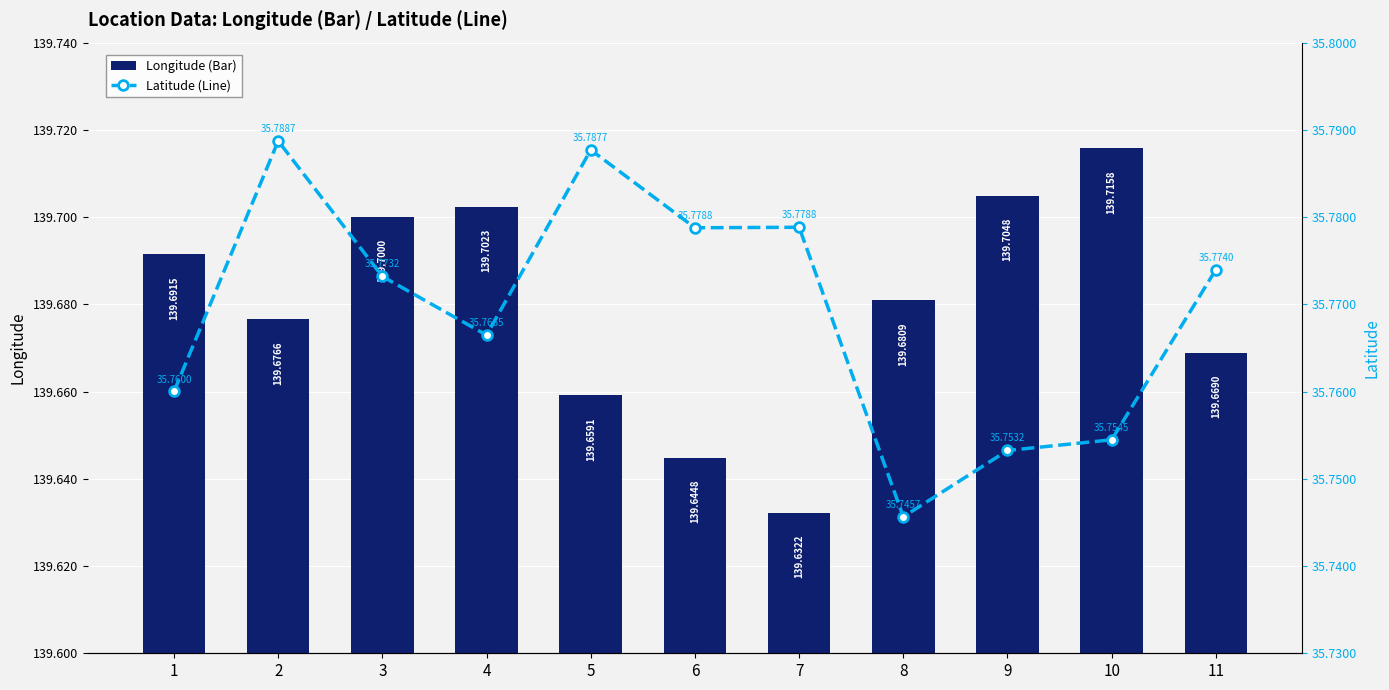

Does the chart contain stacked bars?

No